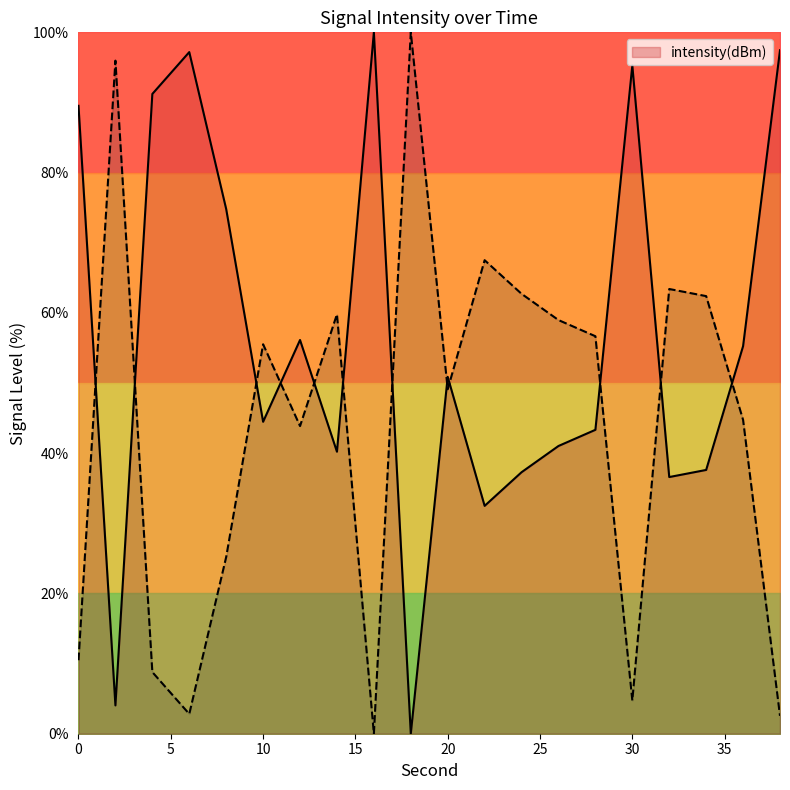

Which label corresponds to the largest value in the chart?

16